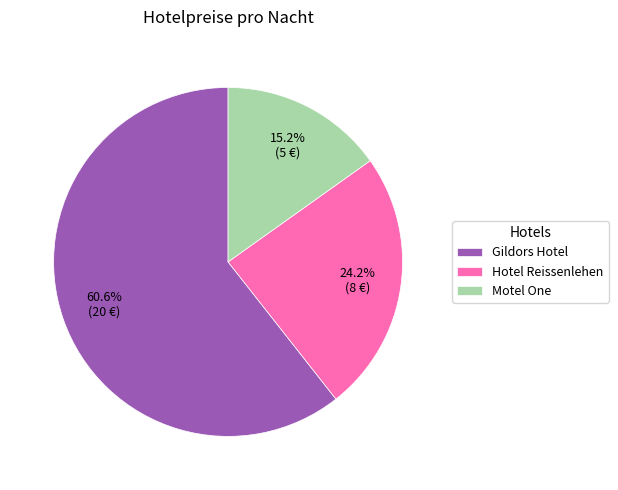

Which has a higher value, Gildors Hotel or Motel One?

Gildors Hotel